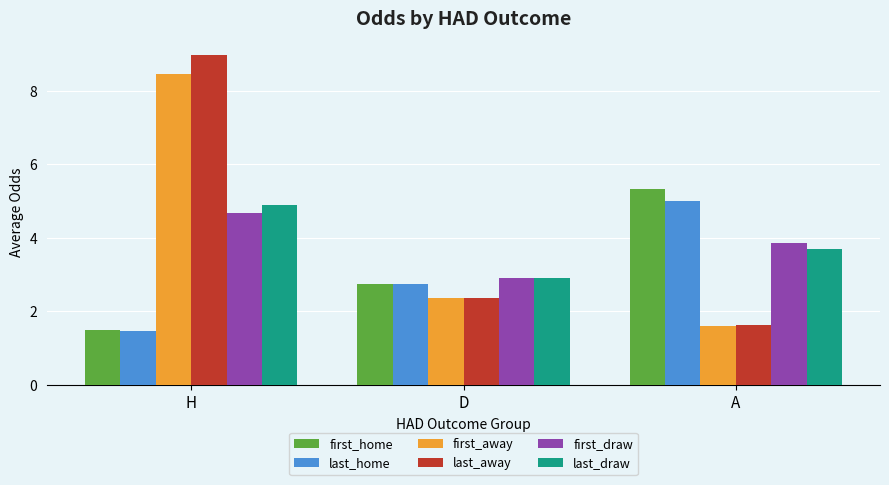

At which label does first_away reach its minimum?

A